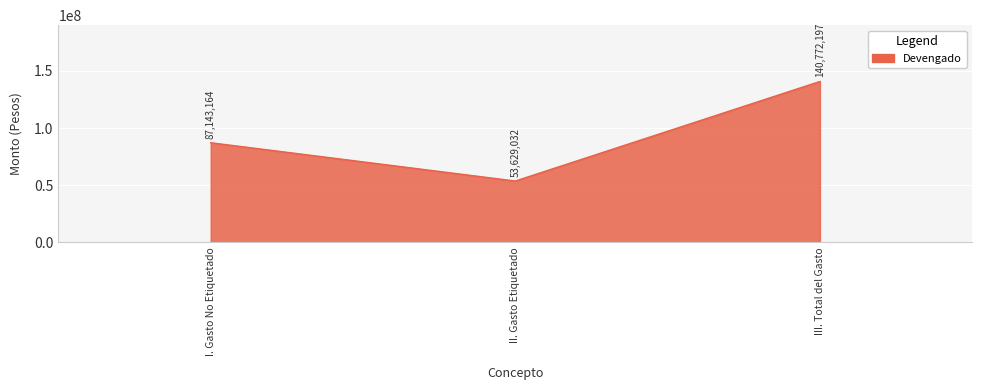

Which has a higher value, II. Gasto Etiquetado or III. Total del Gasto?

III. Total del Gasto